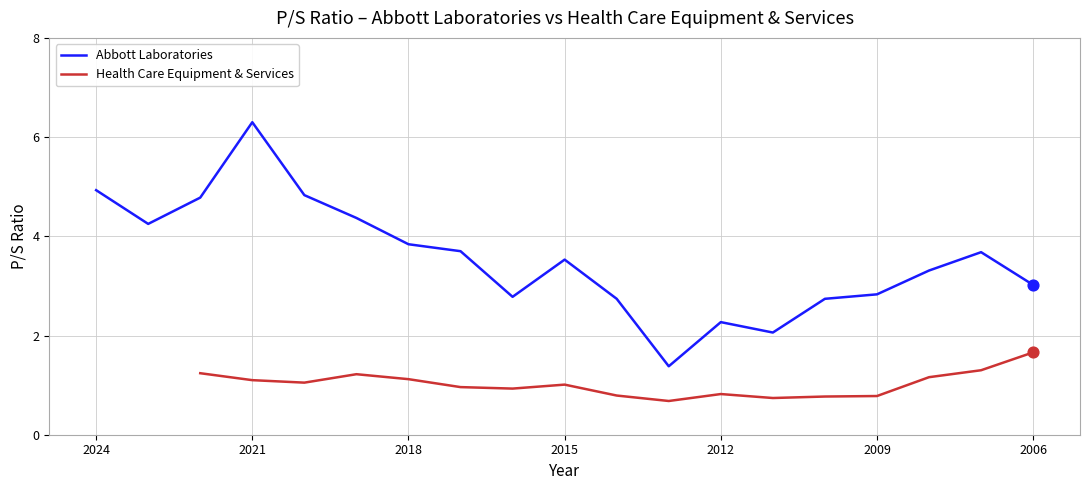

At how many categories does at least one series exceed 3?

12